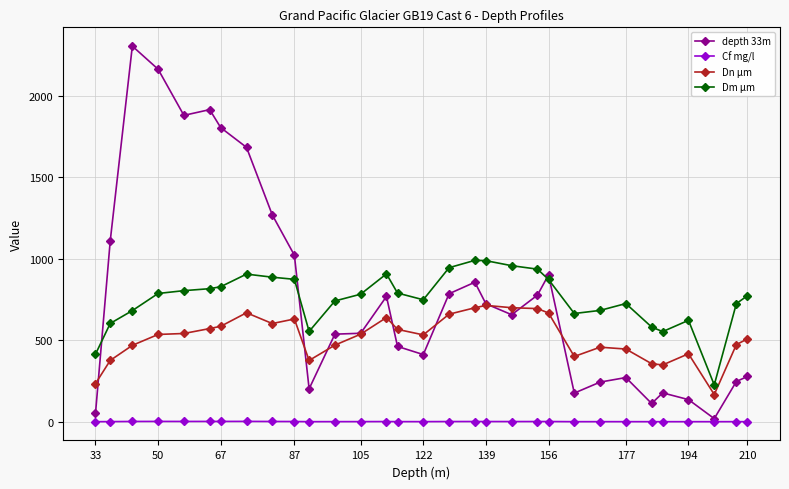

What is the highest value of the Dn µm series?

714.3